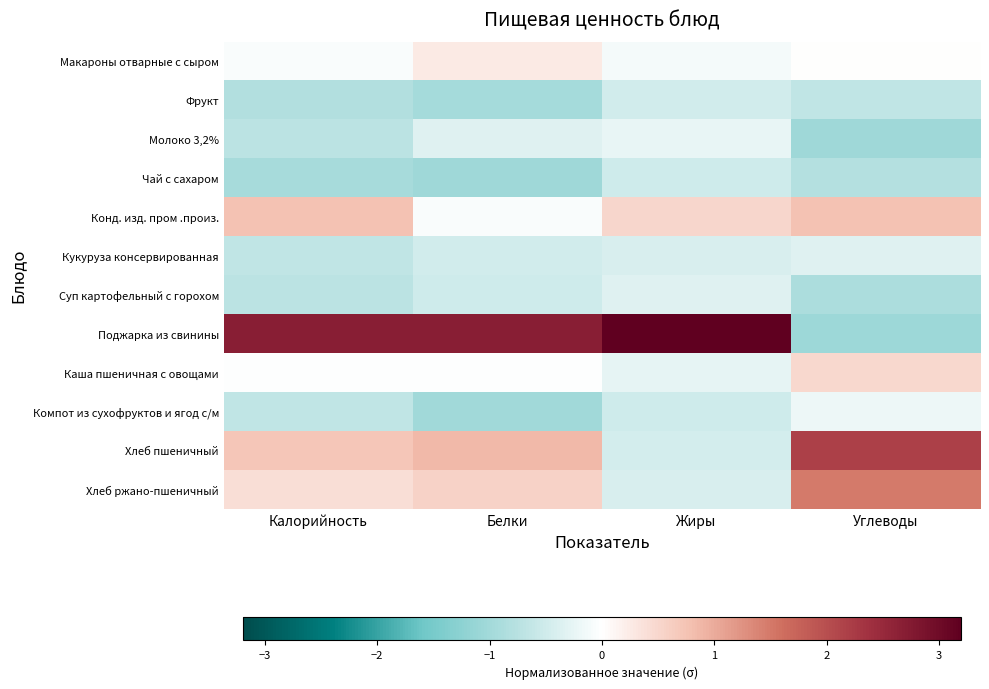

How many categories are shown in the chart?

4